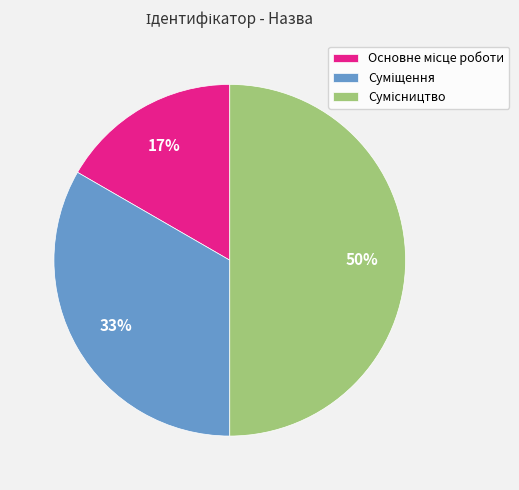

To the nearest percent, what is the difference between the largest and smallest slice percentages?

33%